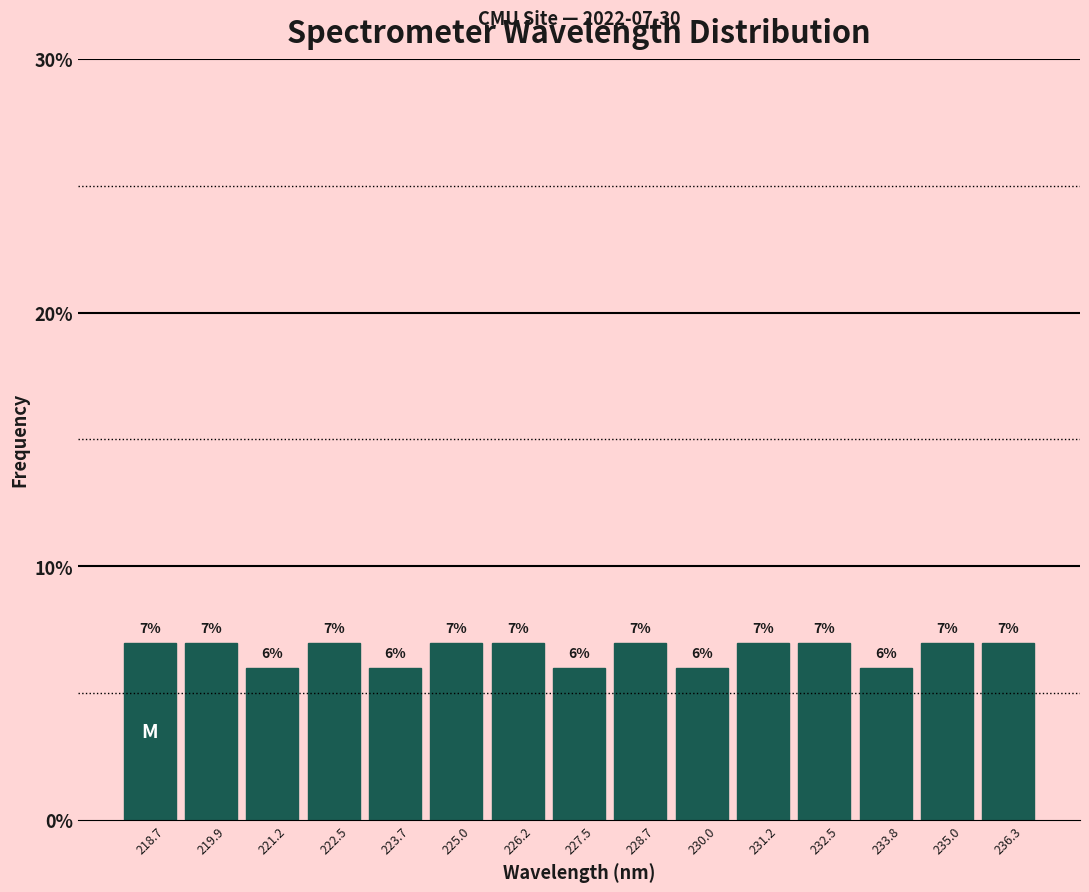

Reading left to right, list every bar in this chart as the range it spans on the x-axis followed by its height. The bar edges are not printed on the chart, so give them approximately, as read against the axis.

218.0 to 219.4: 7
219.4 to 220.6: 7
220.6 to 221.8: 6
221.8 to 223.0: 7
223.0 to 224.4: 6
224.4 to 225.6: 7
225.6 to 226.8: 7
226.8 to 228.2: 6
228.2 to 229.4: 7
229.4 to 230.6: 6
230.6 to 231.8: 7
231.8 to 233.2: 7
233.2 to 234.4: 6
234.4 to 235.6: 7
235.6 to 236.8: 7